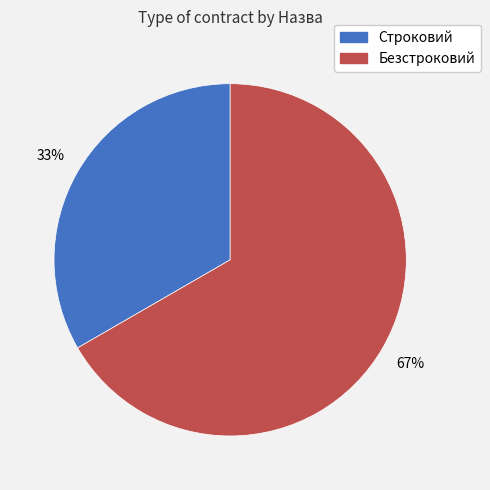

Is the sum of Строковий and Безстроковий greater than half?

Yes